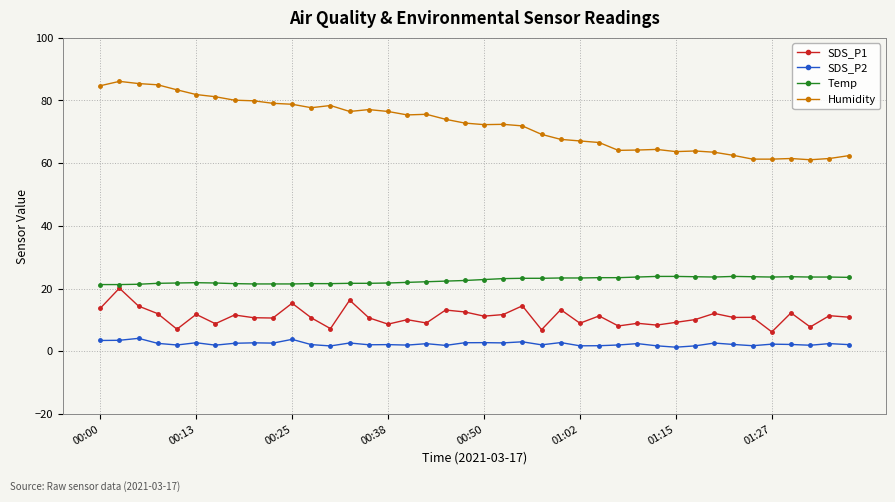

How many series are shown in this chart?

4